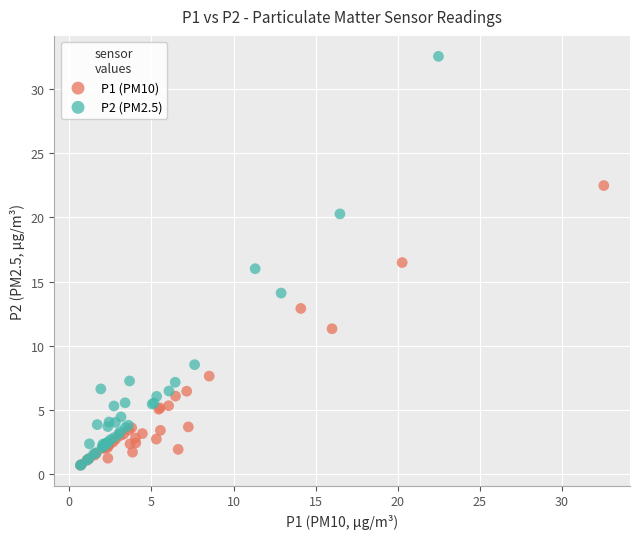

Which series contains the highest Y value?

P2 (PM2.5)